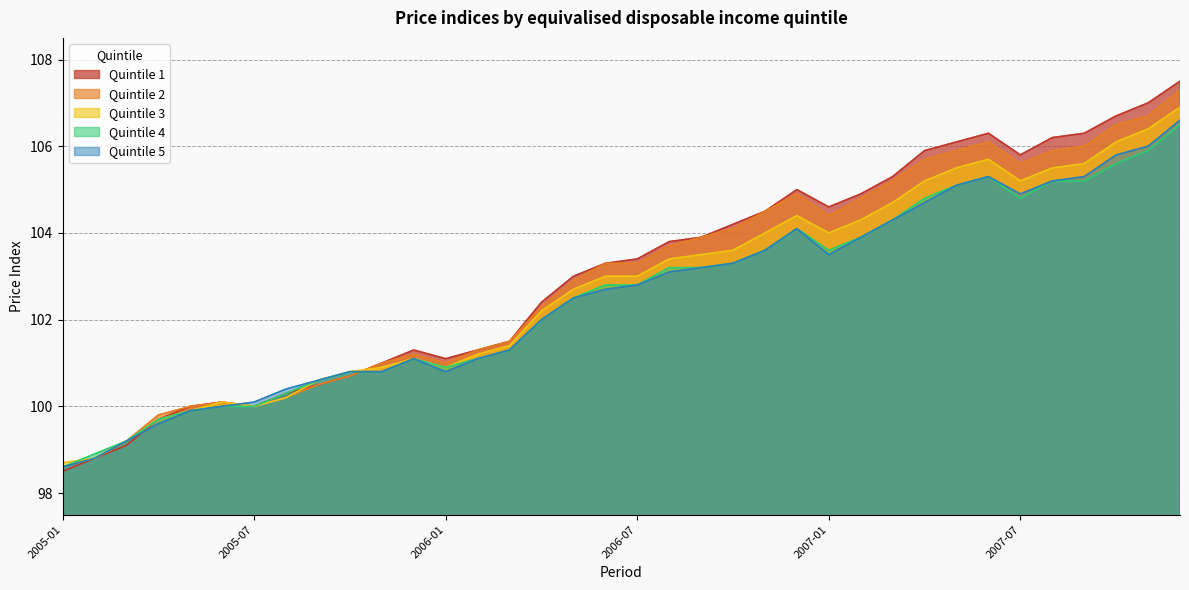

Rank the series at 2005-05 from lowest to highest value.

Quintile 3, Quintile 4, Quintile 5, Quintile 1, Quintile 2